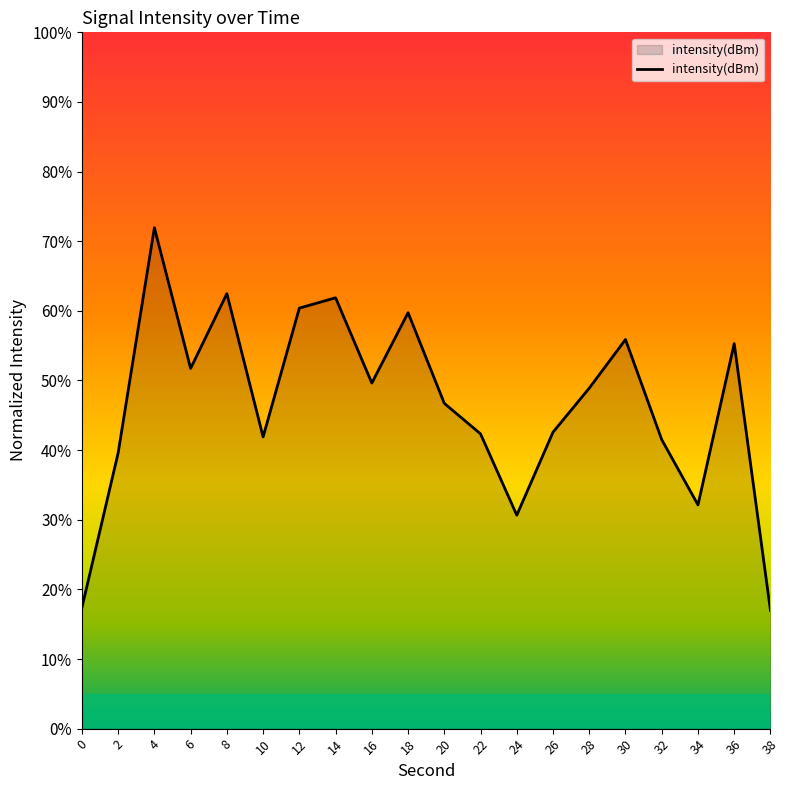

Which has a higher value, 22 or 28?

28